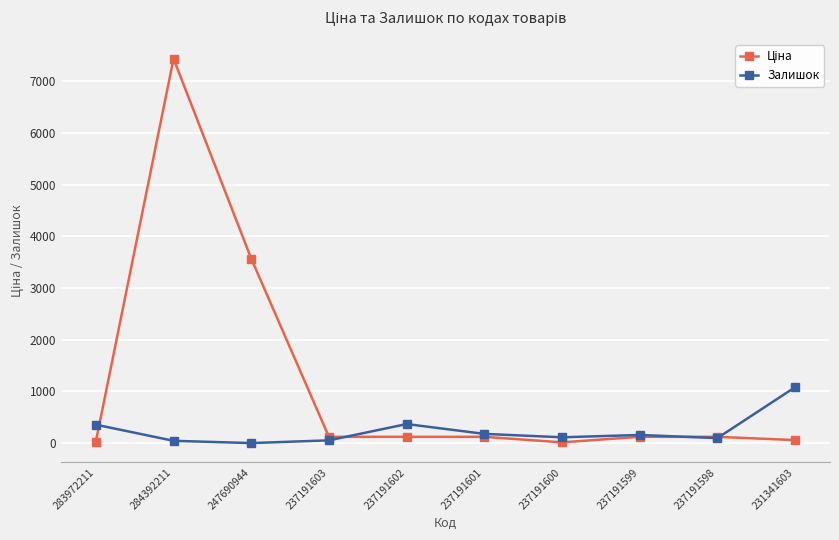

How many values in the Залишок series are below 159?

5